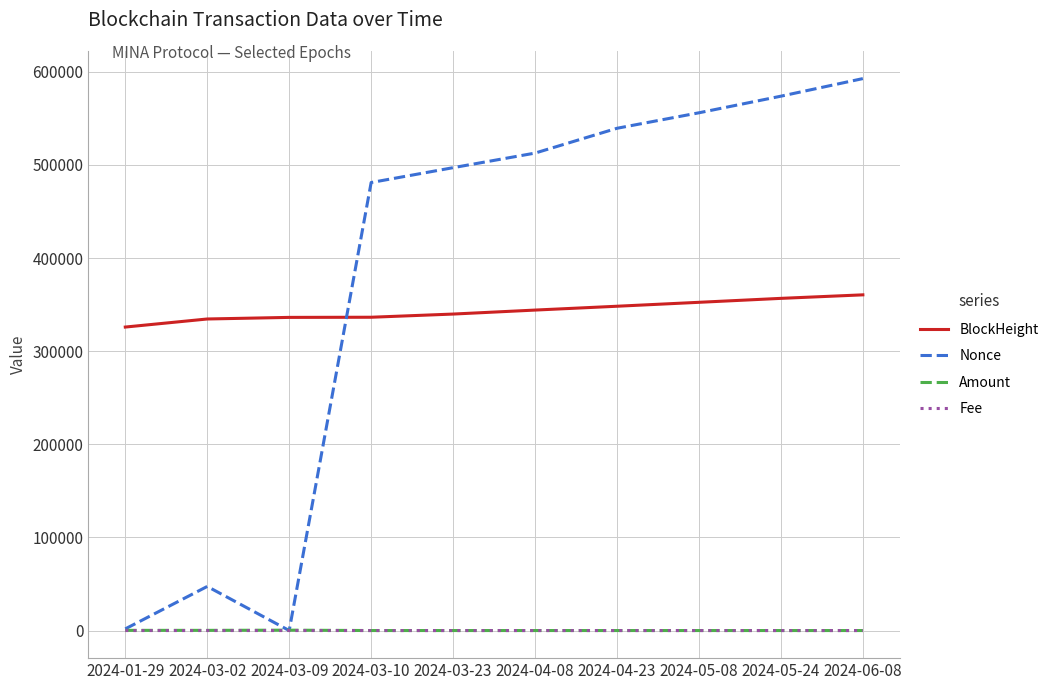

Which series changed the most between 2024-03-09 and 2024-03-23?

Nonce